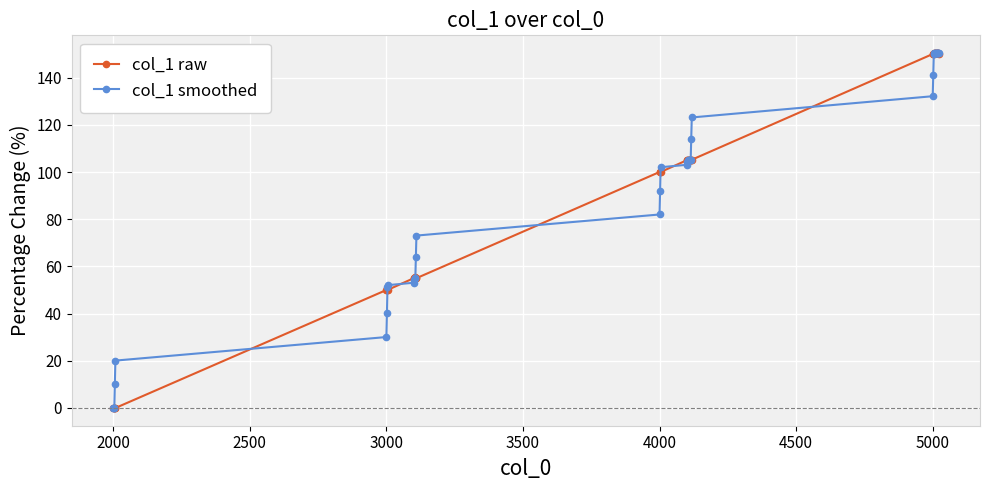

At how many categories does at least one series exceed 3?

37